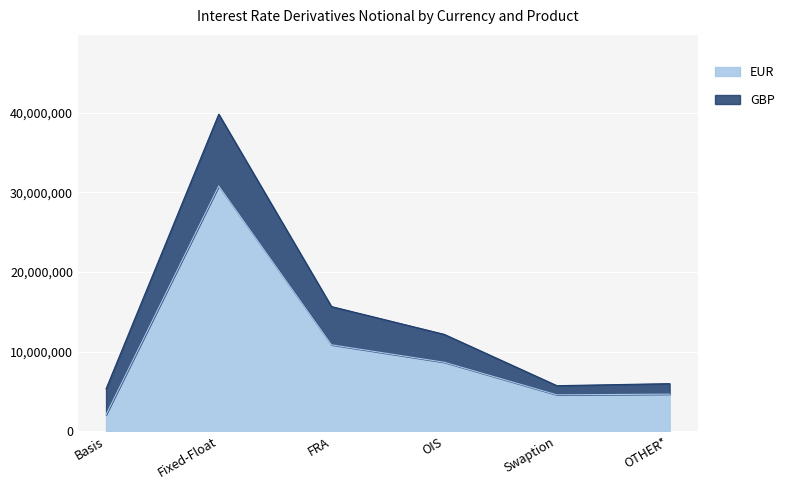

Between FRA and Swaption, which is larger?

FRA